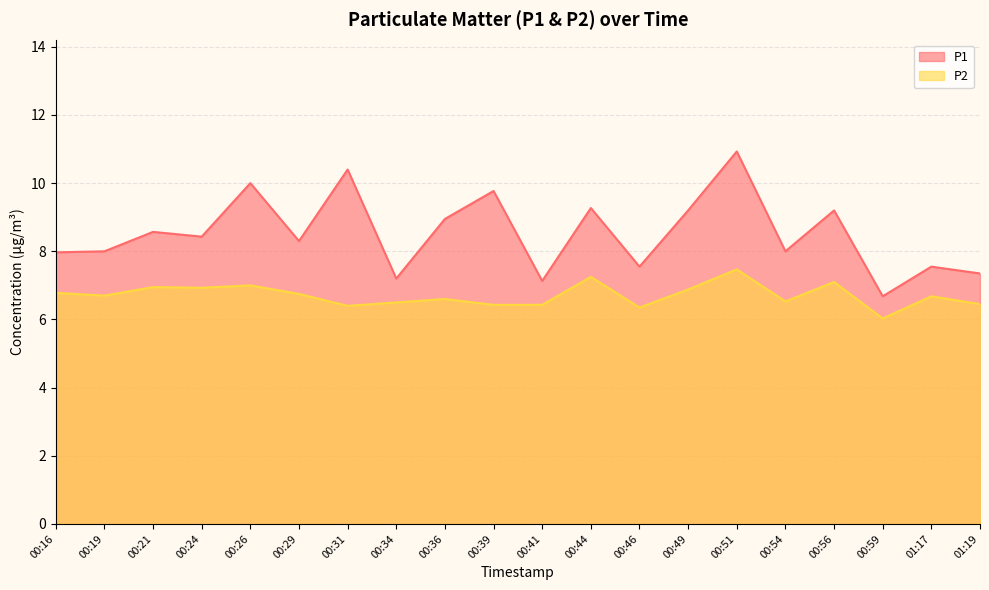

True or false: P1 and P2 intersect in this chart.

False